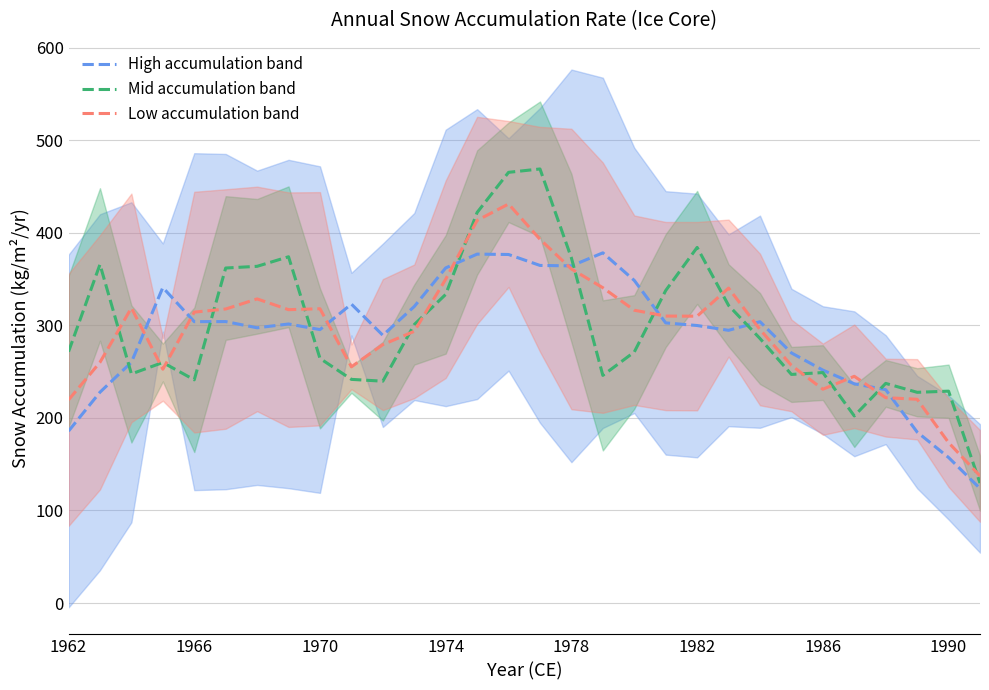

How many times do High accumulation band and Mid accumulation band cross each other?

8